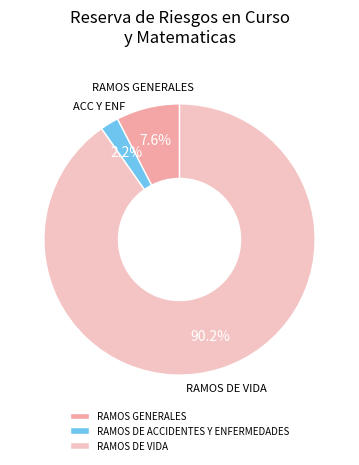

Is there a majority slice in this chart?

Yes